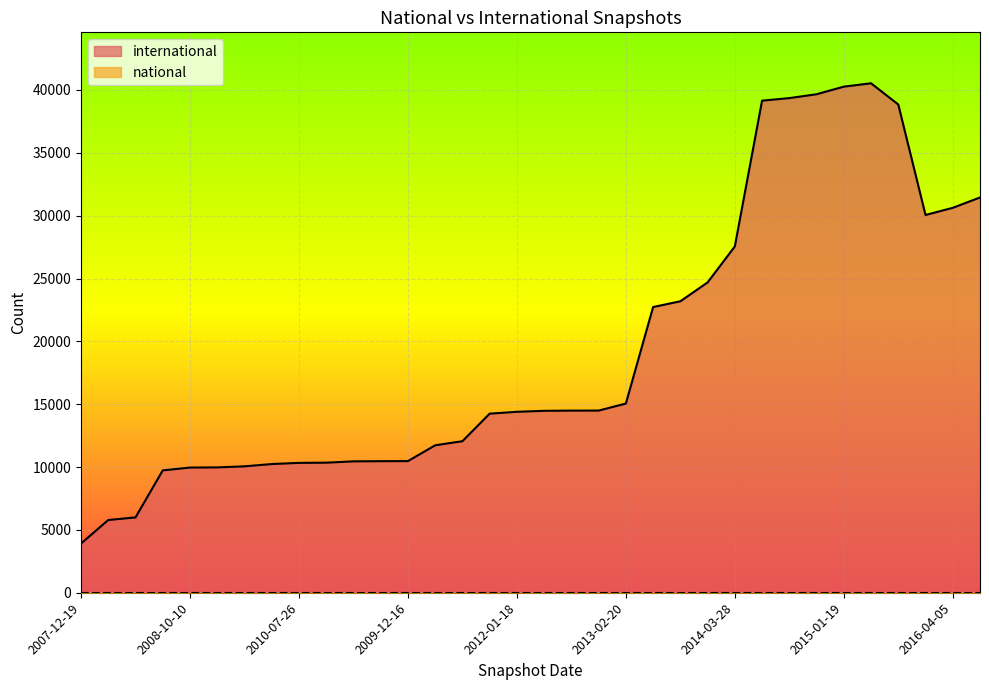

What is the sum of all values?

656731